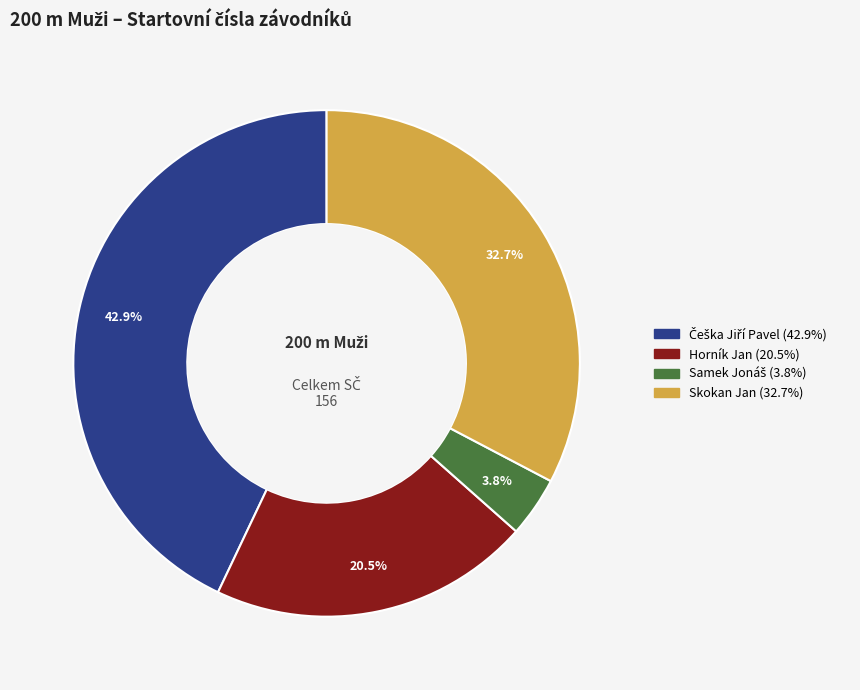

Is there a majority slice in this chart?

No